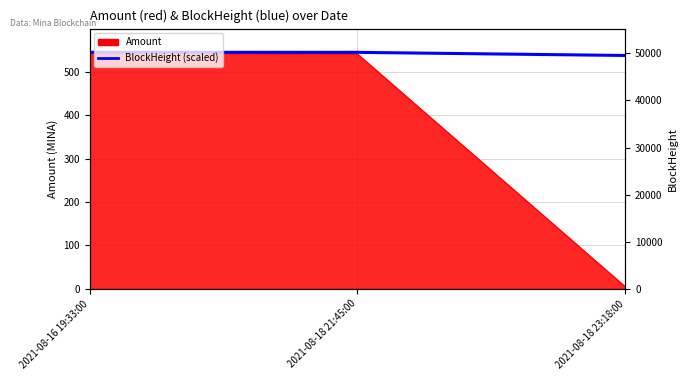

Read the value at 2021-08-16 19:33:00.

545.2